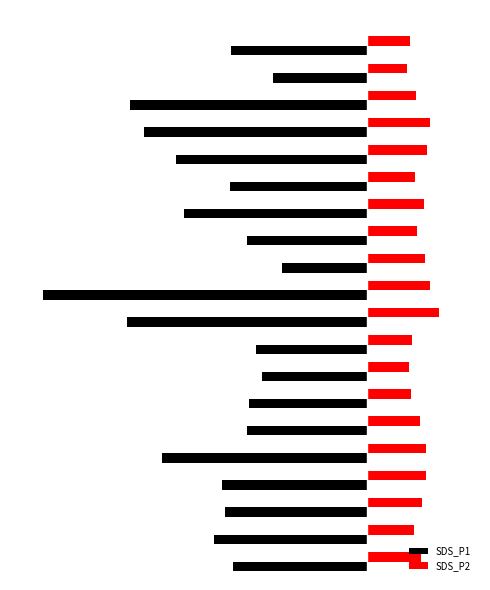

What is the value of the SDS_P1 bar at the 9th from the left?

-6.8